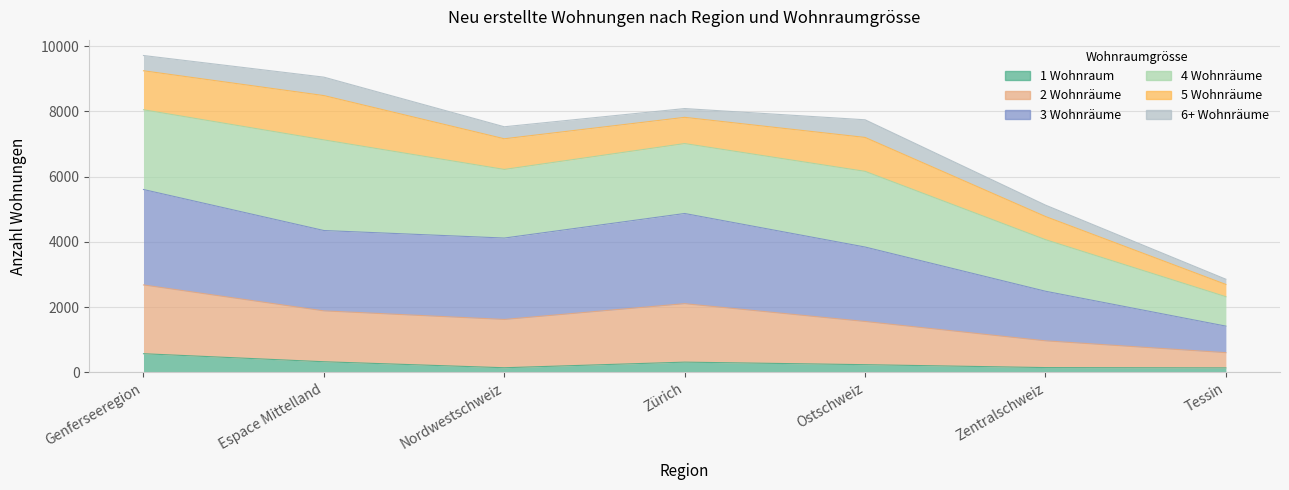

True or false: 1 Wohnraum and 2 Wohnräume cross at least once.

False